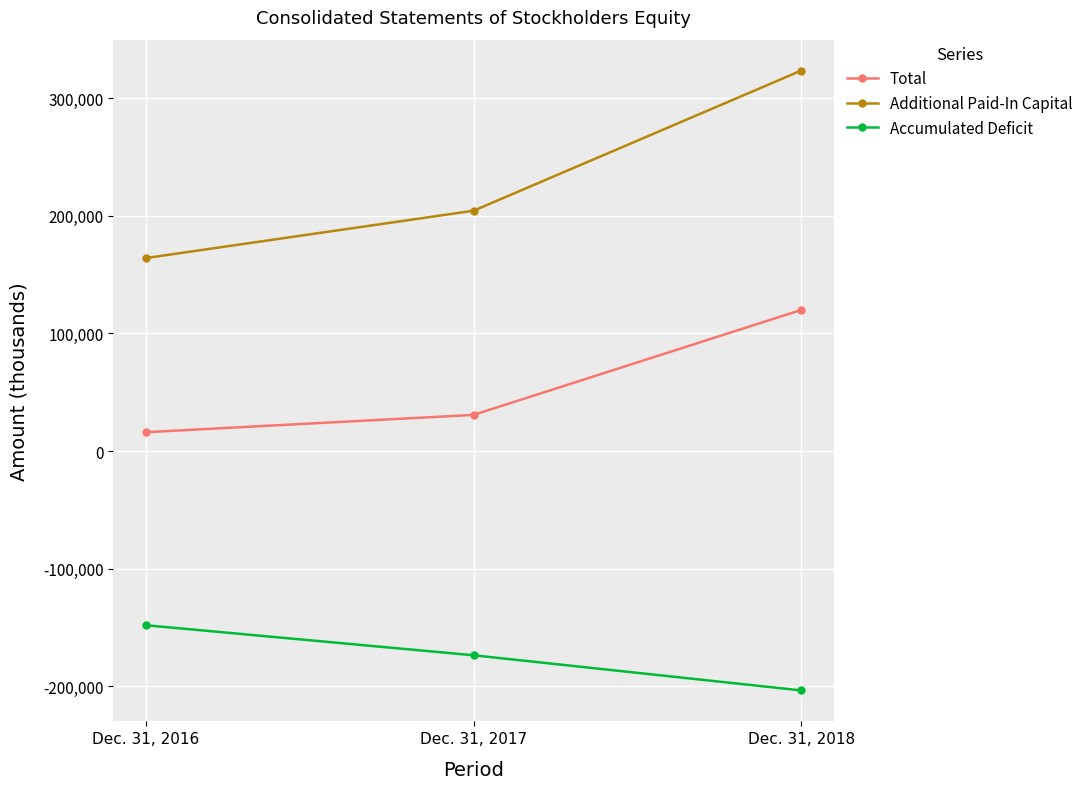

What is the sum of all Accumulated Deficit values?

-524818